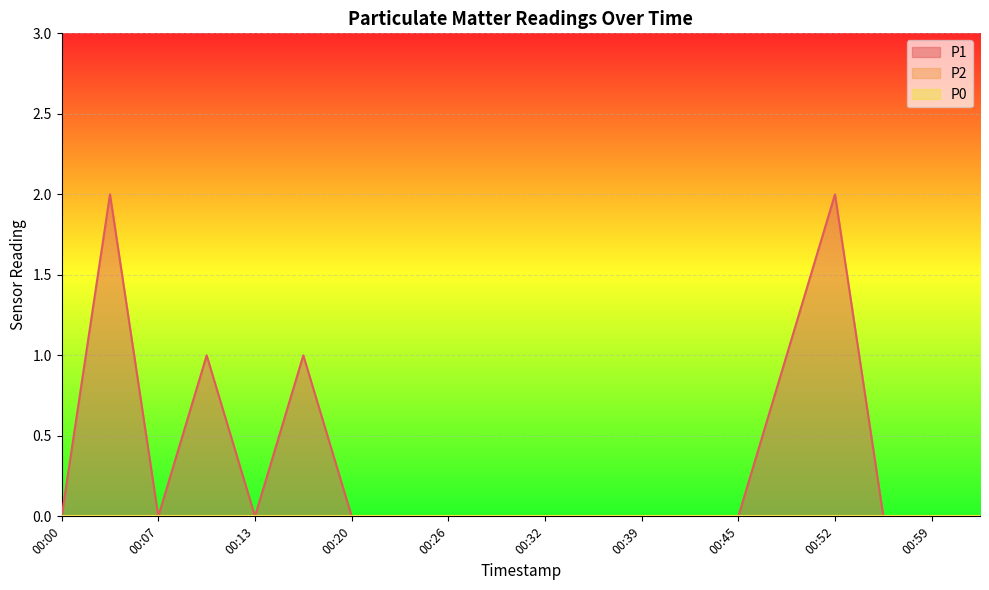

True or false: P2 and P1 cross at least once.

False